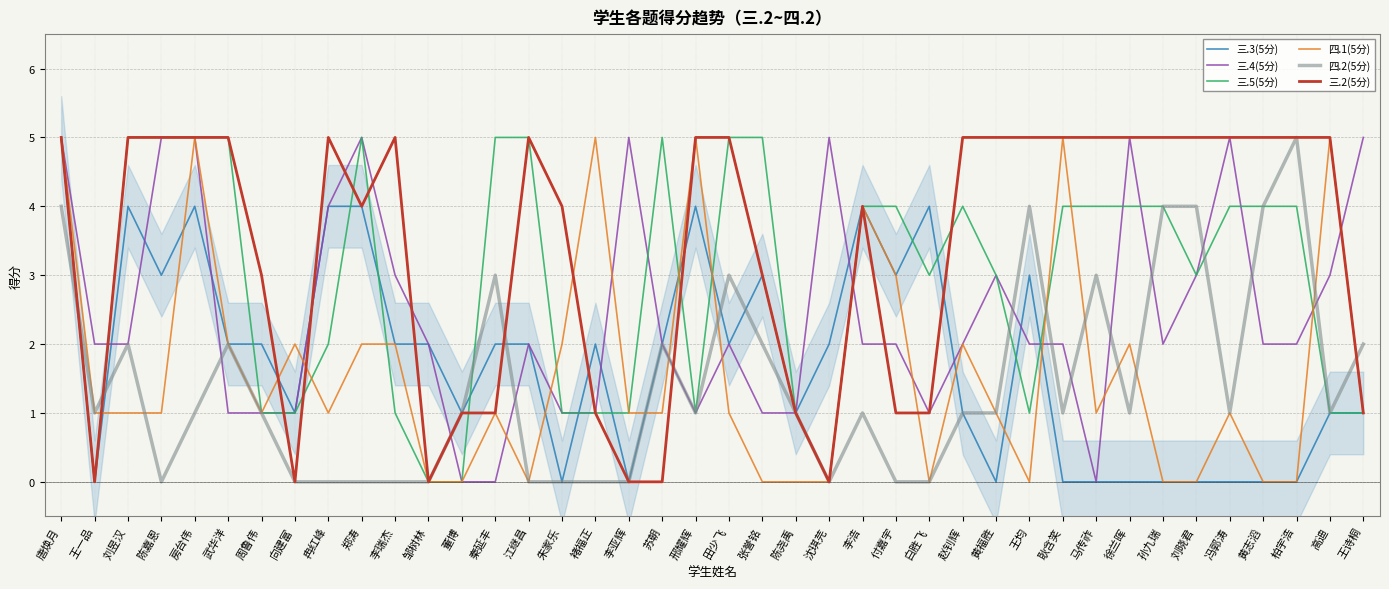

What is the total value across all series at 耿含笑?

17